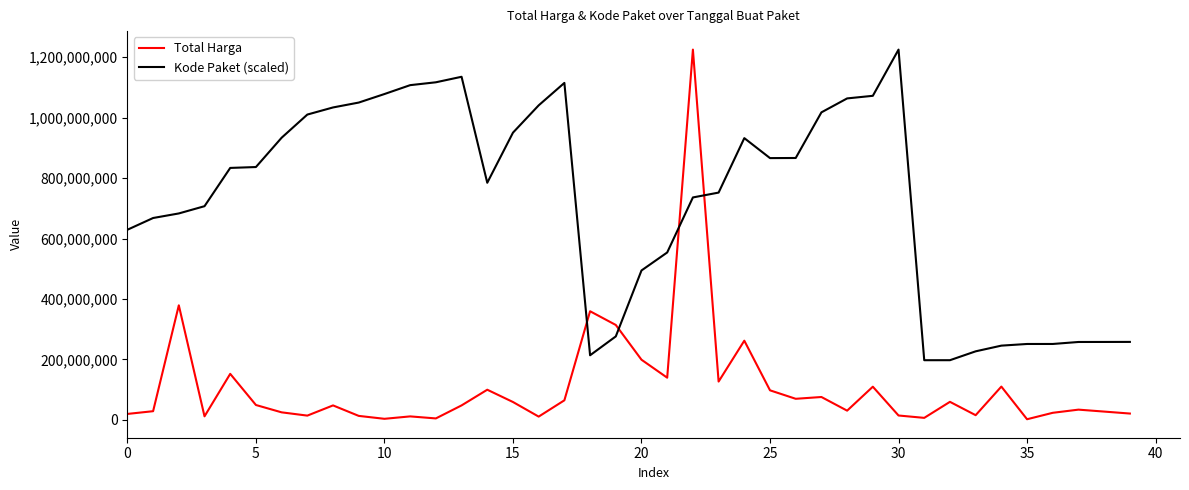

What is the difference between the second highest and minimum values in the Total Harga series?

376679250.0